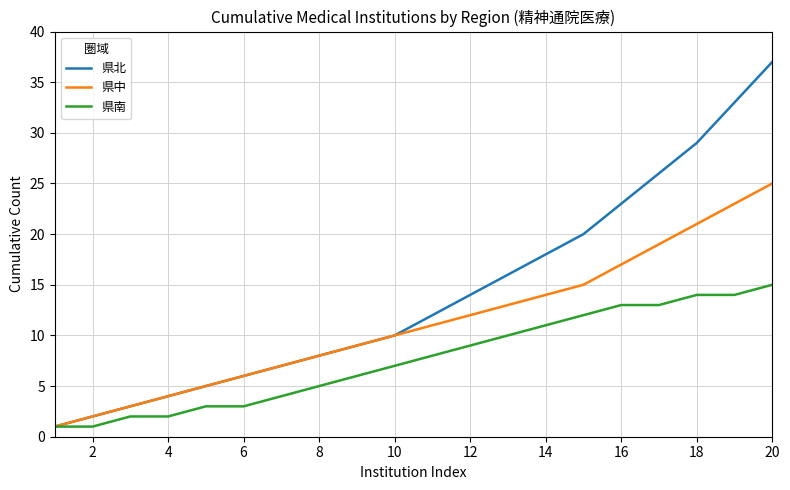

Which series has the largest range (max minus min)?

県北